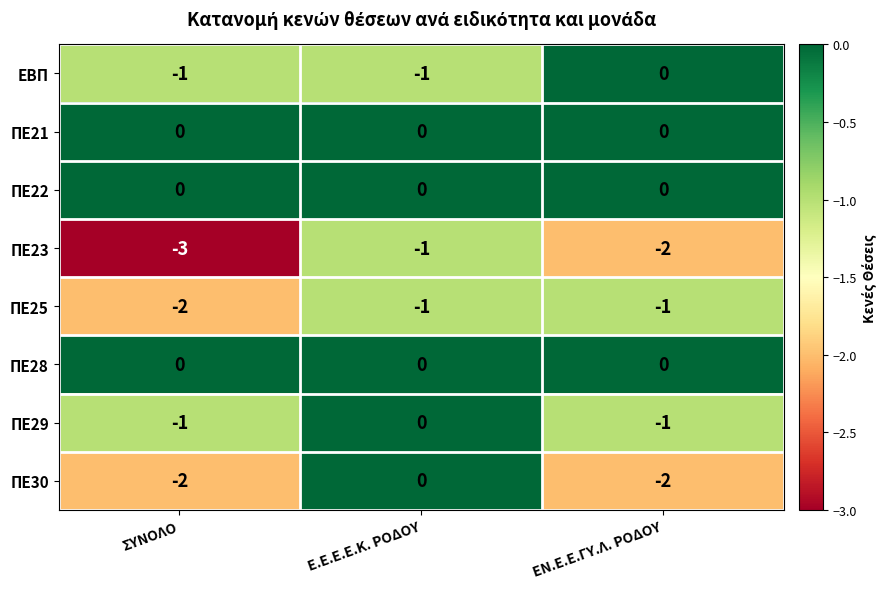

Is it true that ΠΕ30 equals 0 at Ε.Ε.Ε.Ε.Κ. ΡΟΔΟΥ?

True